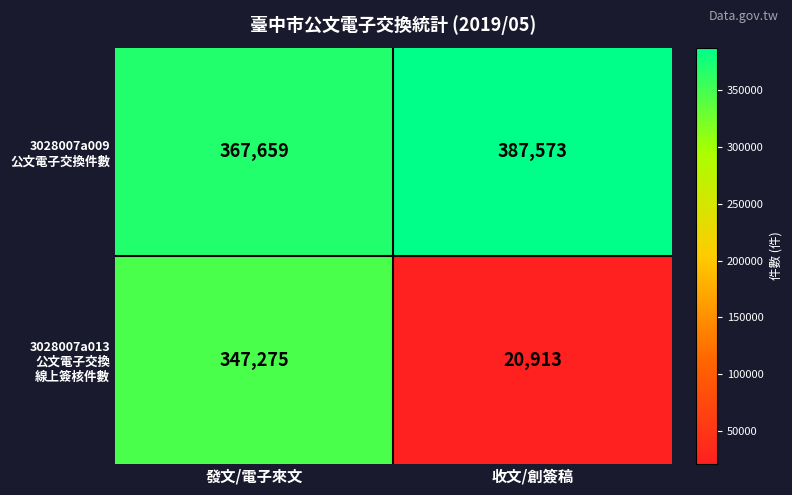

What is the spread (max minus min) of values at 發文/電子來文?

20384